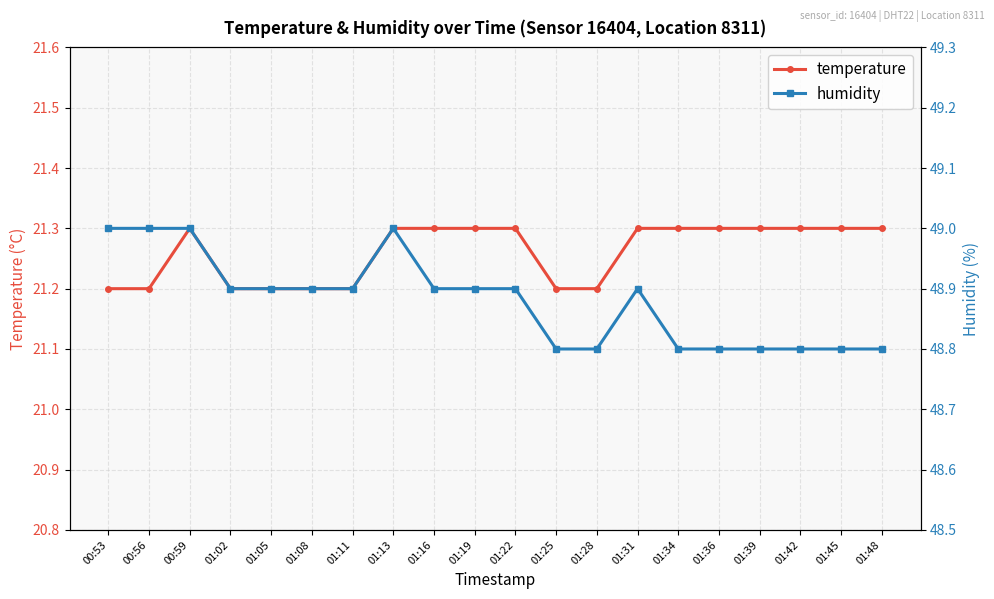

What position from the right is 01:11?

14